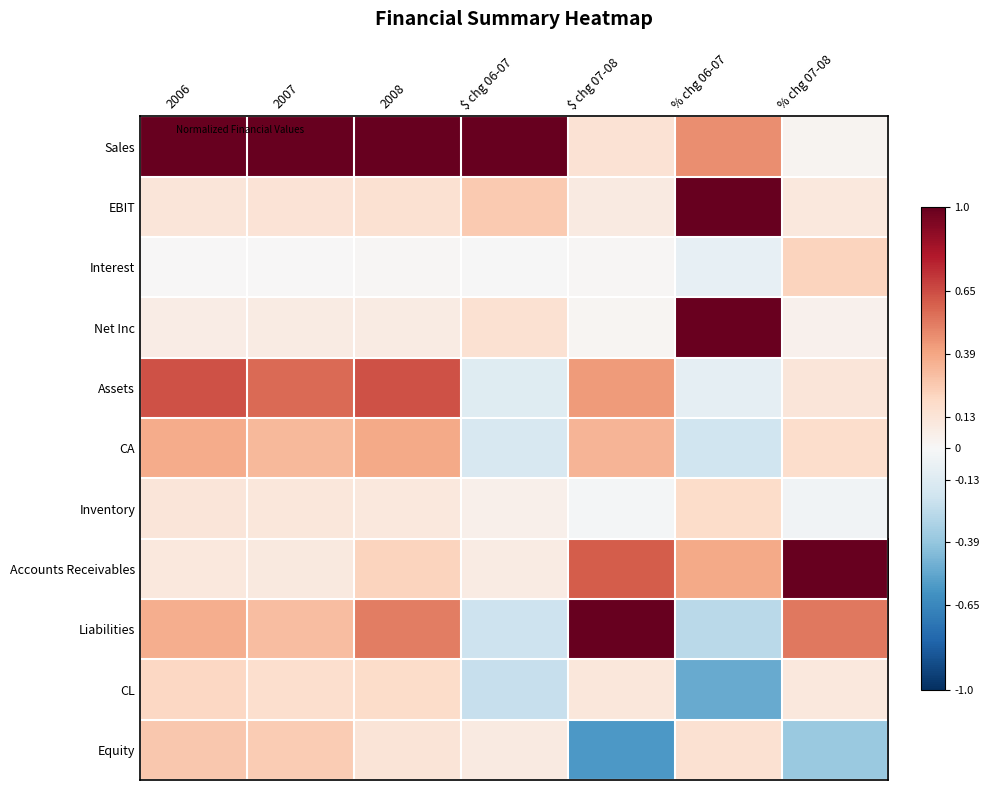

List the series in order of their peak value, lowest first.

Inventory, CL, Interest, Equity, CA, Assets, Net Inc, Sales, EBIT, Accounts Receivables, Liabilities